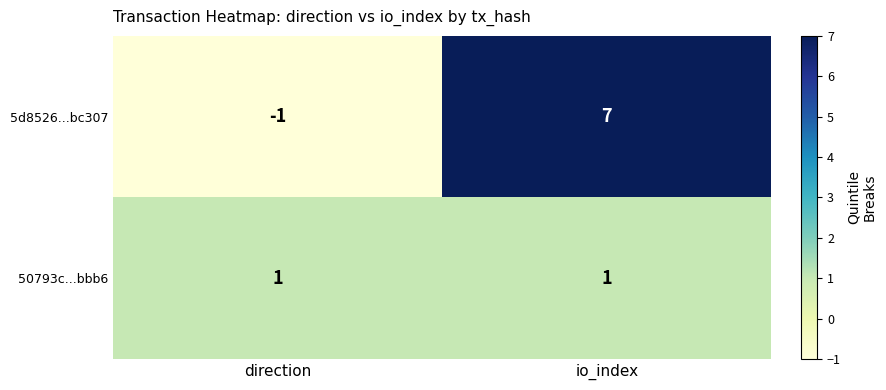

What is the maximum value shown in the chart?

7